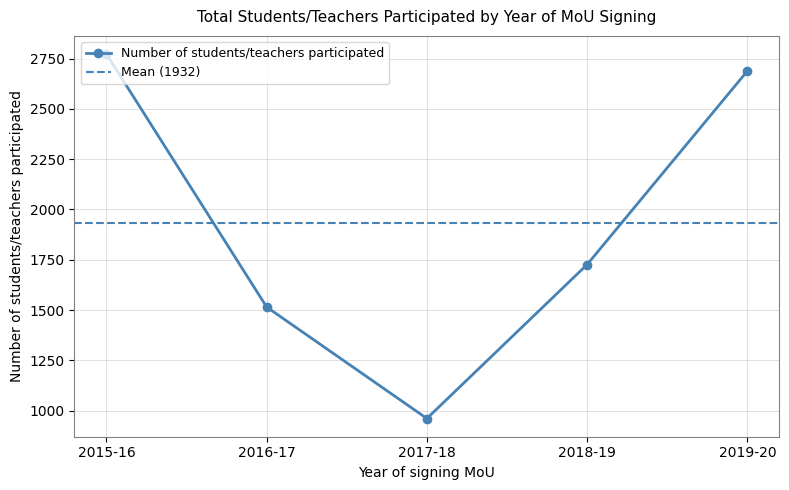

What is the label of the 5th point from the left?

2019-20